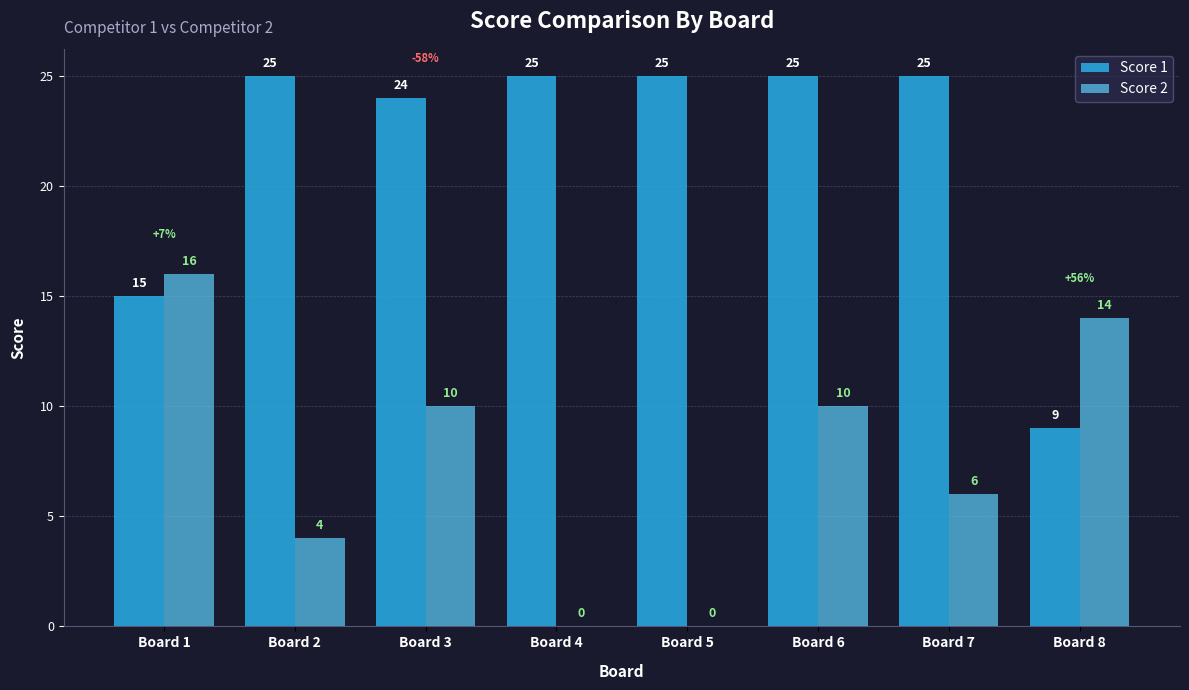

What is the approximate value of Score 1 at Board 6, to the nearest 5?

25